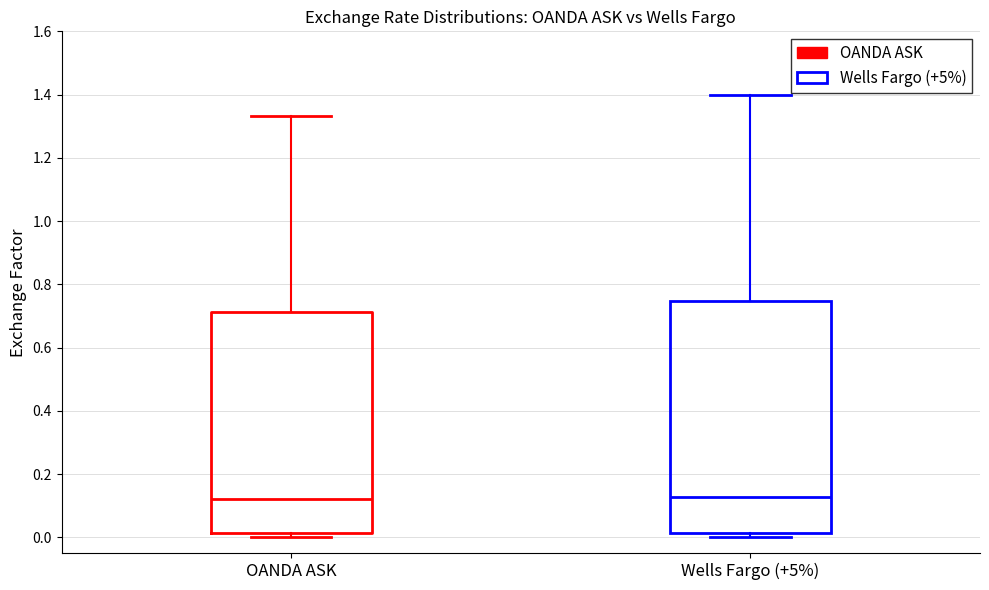

Comparing the boxes themselves (not the whiskers), which one is the tallest?

Wells Fargo (+5%)